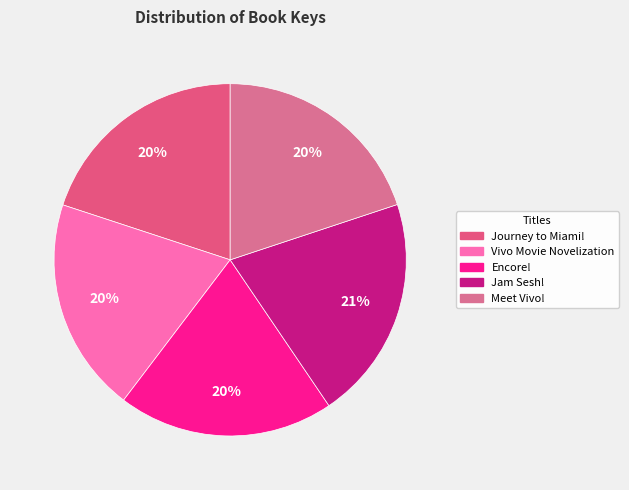

To the nearest percent, what is the difference between the largest and smallest slice percentages?

1%